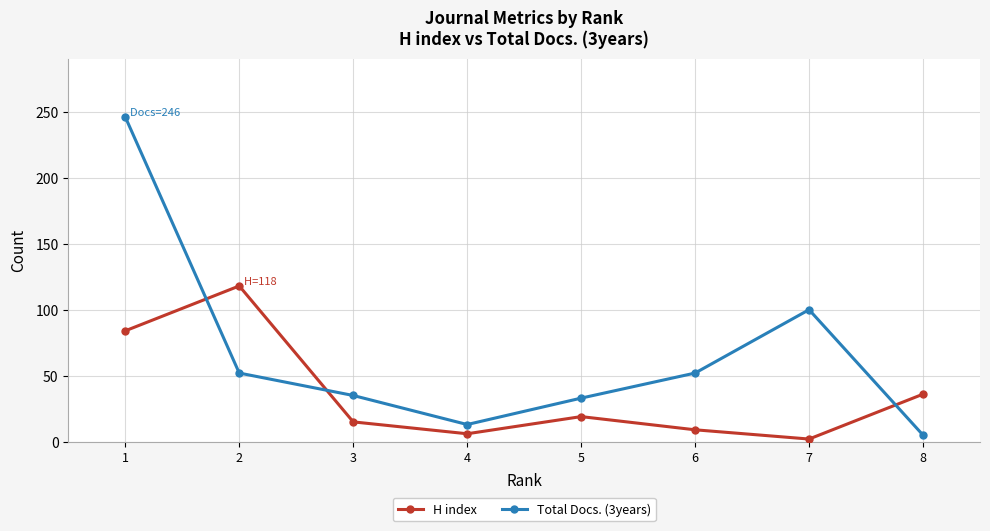

What are all the series names shown in the legend?

H index, Total Docs. (3years)